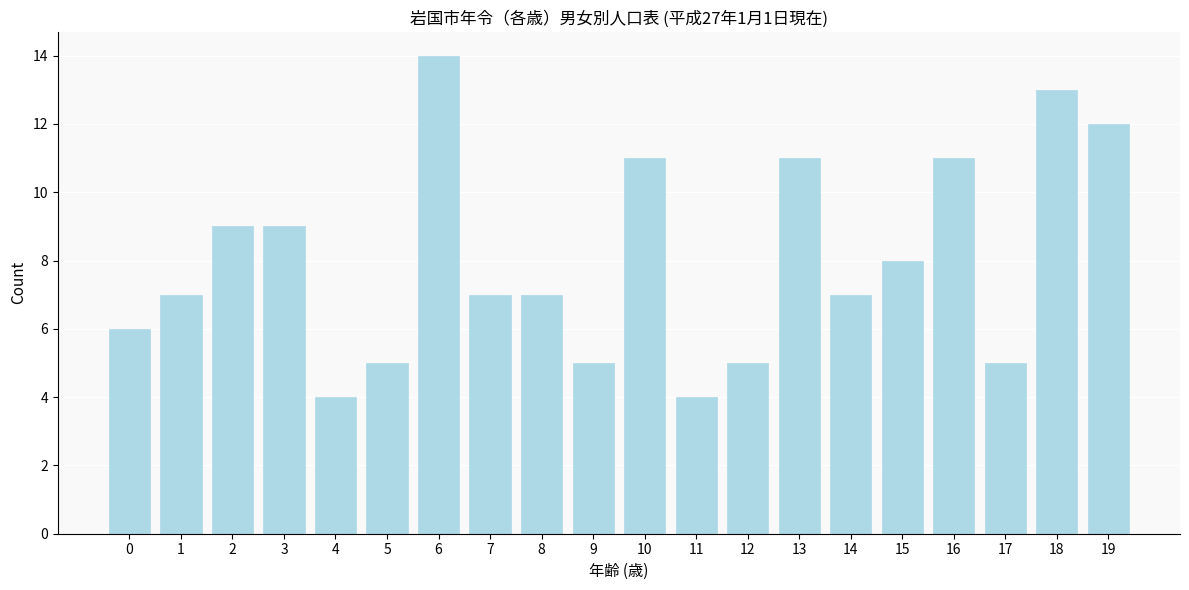

Reading right to left, extract all data points from this chart.

19=12	18=13	17=5	16=11	15=8	14=7	13=11	12=5	11=4	10=11	9=5	8=7	7=7	6=14	5=5	4=4	3=9	2=9	1=7	0=6